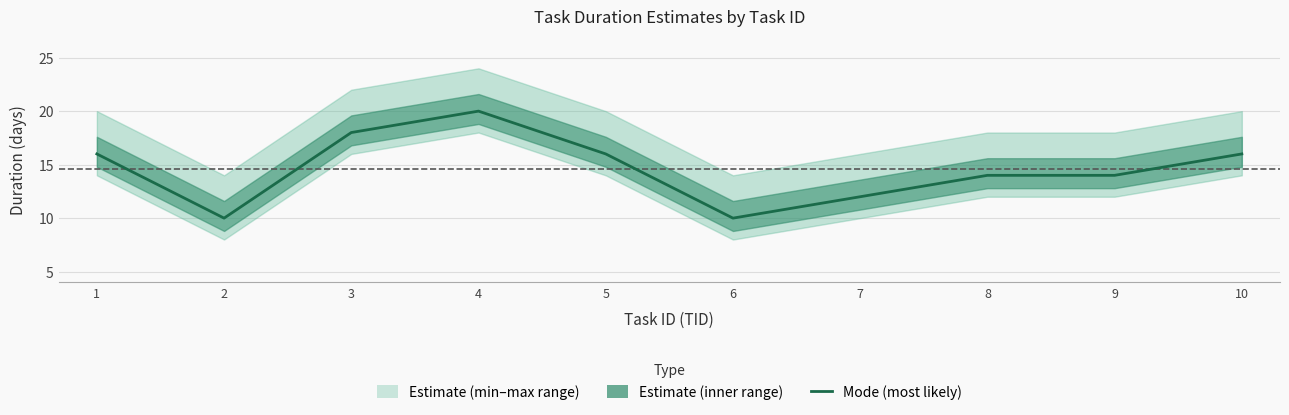

Reading left to right, extract all data points from this chart.

1=16	2=10	3=18	4=20	5=16	6=10	7=12	8=14	9=14	10=16